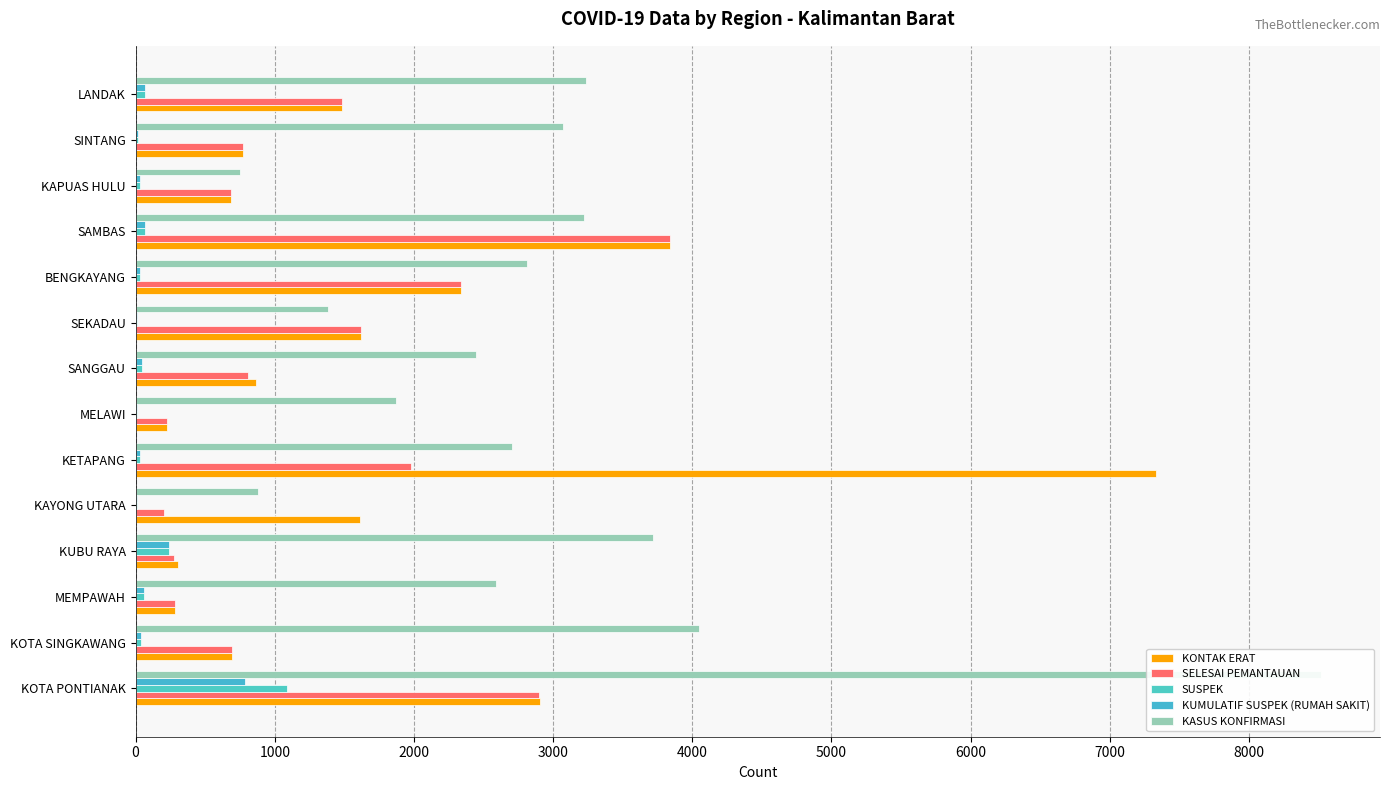

Is it true that SELESAI PEMANTAUAN equals 488 at 12?

False